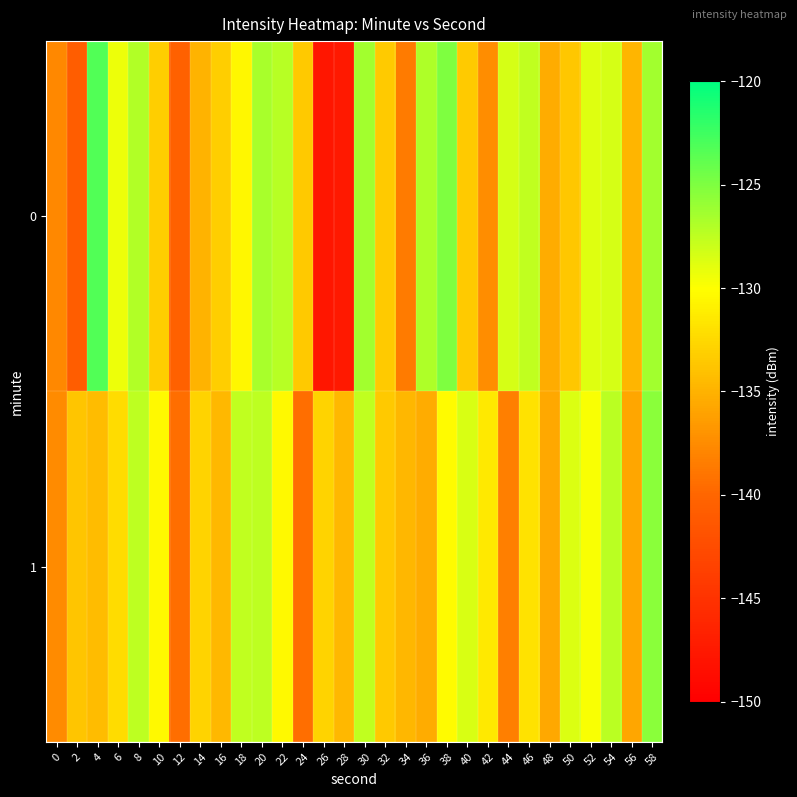

Reading left to right, what are all the values shown in this chart?

0: 0=-137.8	2=-140.7	4=-123.3	6=-129.3	8=-127.0	10=-133.2	12=-140.5	14=-135.0	16=-133.2	18=-130.5	20=-126.7	22=-127.2	24=-133.6	26=-147.7	28=-147.5	30=-126.4	32=-133.4	34=-138.5	36=-126.8	38=-124.9	40=-133.4	42=-137.4	44=-128.3	46=-127.6	48=-135.5	50=-133.6	52=-128.8	54=-128.4	56=-134.8	58=-126.4
1: 0=-137.6	2=-133.7	4=-134.4	6=-132.2	8=-127.5	10=-130.4	12=-139.3	14=-132.9	16=-134.6	18=-127.6	20=-127.5	22=-130.4	24=-139.3	26=-132.9	28=-134.6	30=-127.6	32=-133.6	34=-134.7	36=-135.4	38=-130.2	40=-128.5	42=-131.4	44=-138.3	46=-131.9	48=-135.6	50=-128.6	52=-129.8	54=-127.4	56=-135.8	58=-125.4